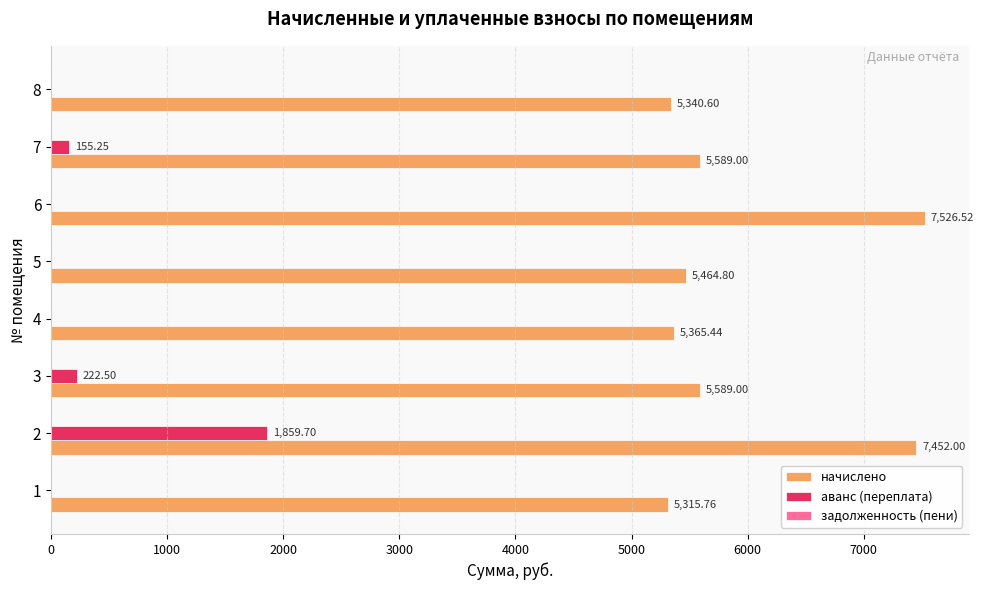

What is the sum of the начислено values at 4 and 3?

10954.4